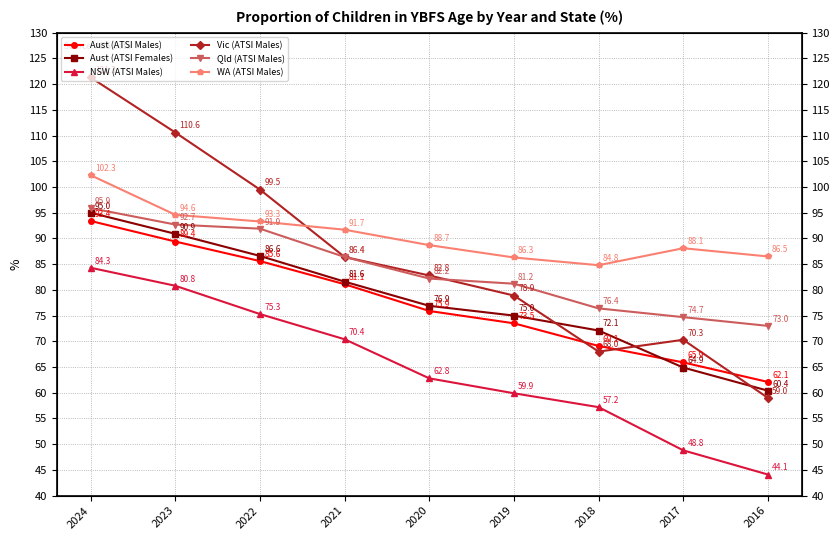

At which label does NSW (ATSI Males) first exceed 62?

2024